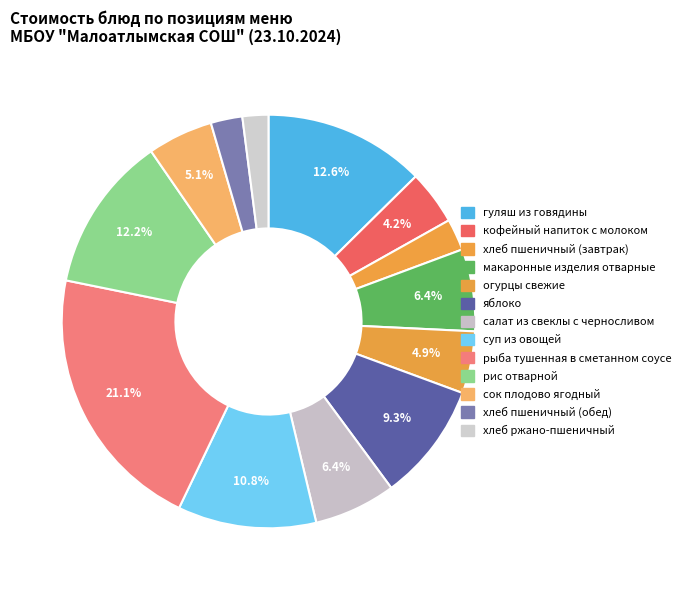

To the nearest percent, what is the difference between the largest and smallest slice percentages?

19%